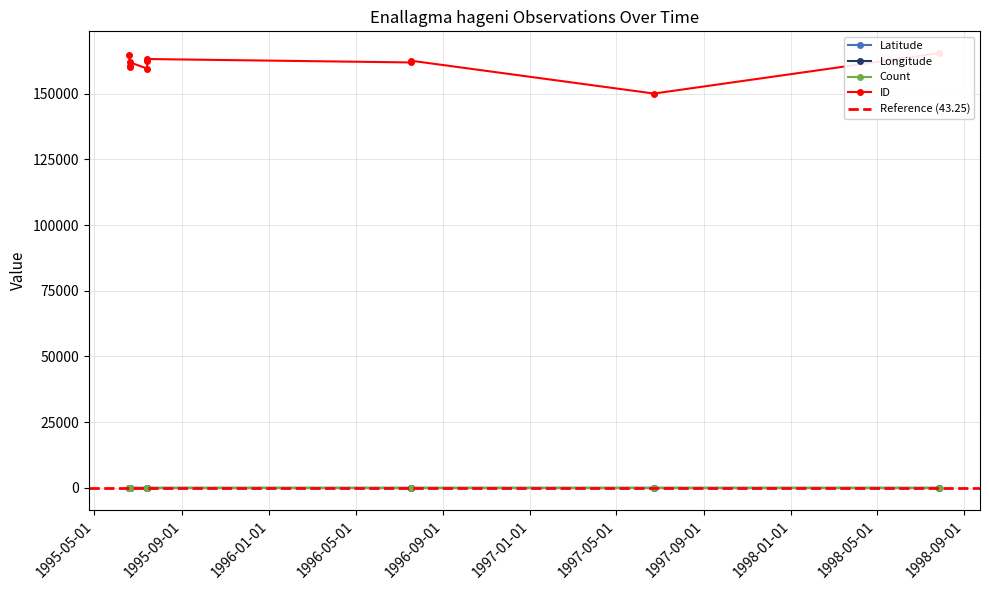

Reading left to right, list all the values displayed in this chart.

Latitude: 43.5	43.1	43.3	43.3	43.1	43.1	43.1	43.1	43.0	43.2	43.3
Longitude: -94.4	-94.2	-94.2	-94.2	-94.4	-94.4	-94.2	-94.2	-94.1	-94.2	-94.2
Count: 1.0	1.0	1.0	1.0	1.0	1.0	1.0	1.0	1.0	1.0	1.0
ID: 150061.0	159576.0	160229.0	160702.0	161901.0	161907.0	162572.0	162583.0	163199.0	164863.0	165463.0